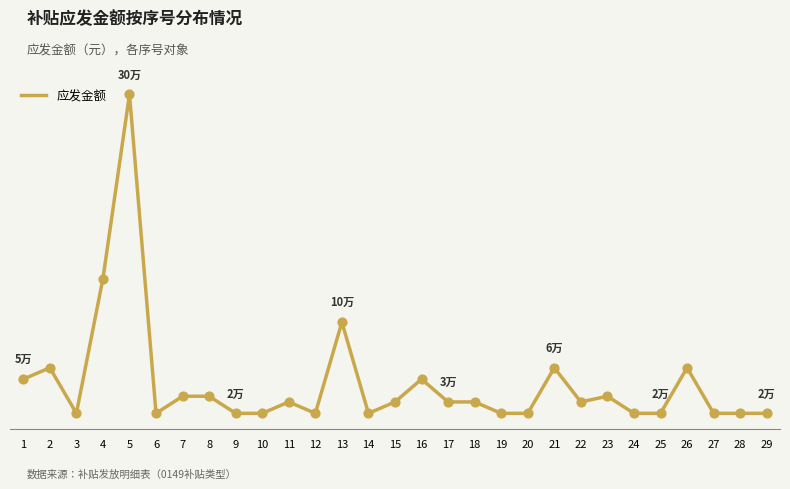

Is this an area chart (filled region under the line)?

No